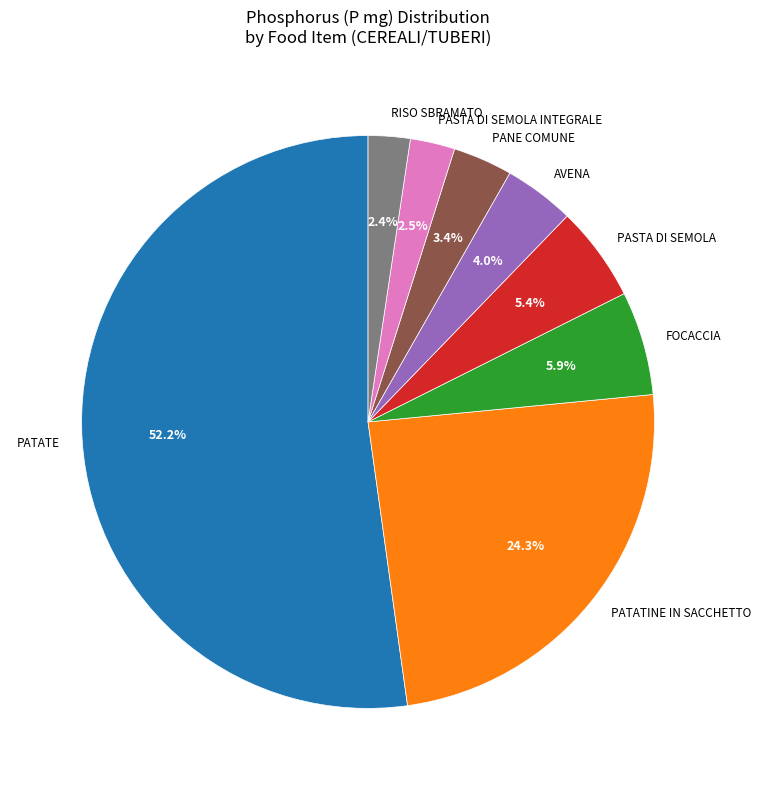

What portion of the pie excludes PASTA DI SEMOLA INTEGRALE?

97.5%